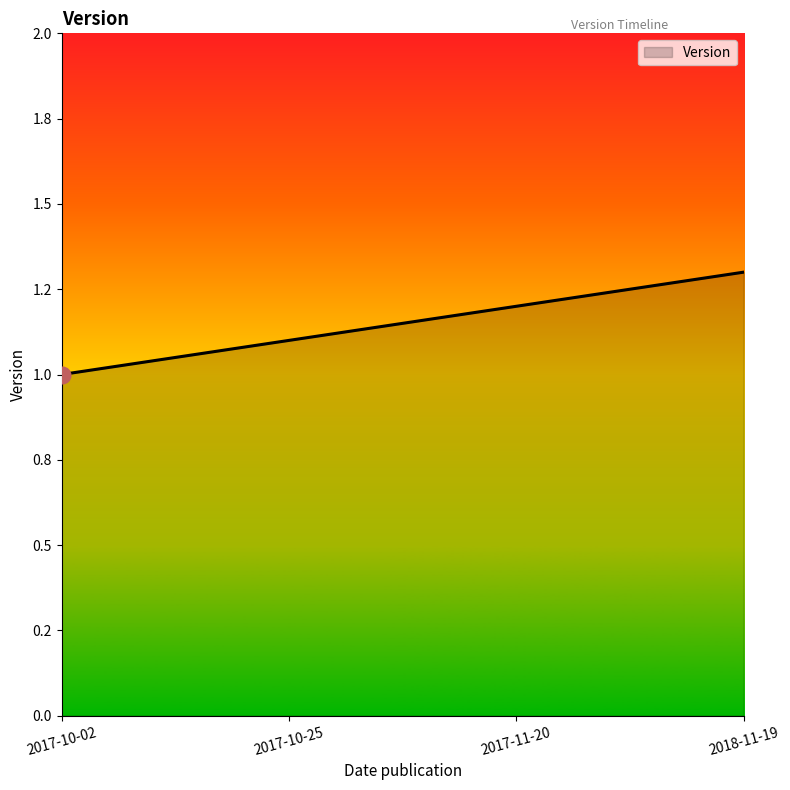

Is this an area chart (filled region under the line)?

Yes